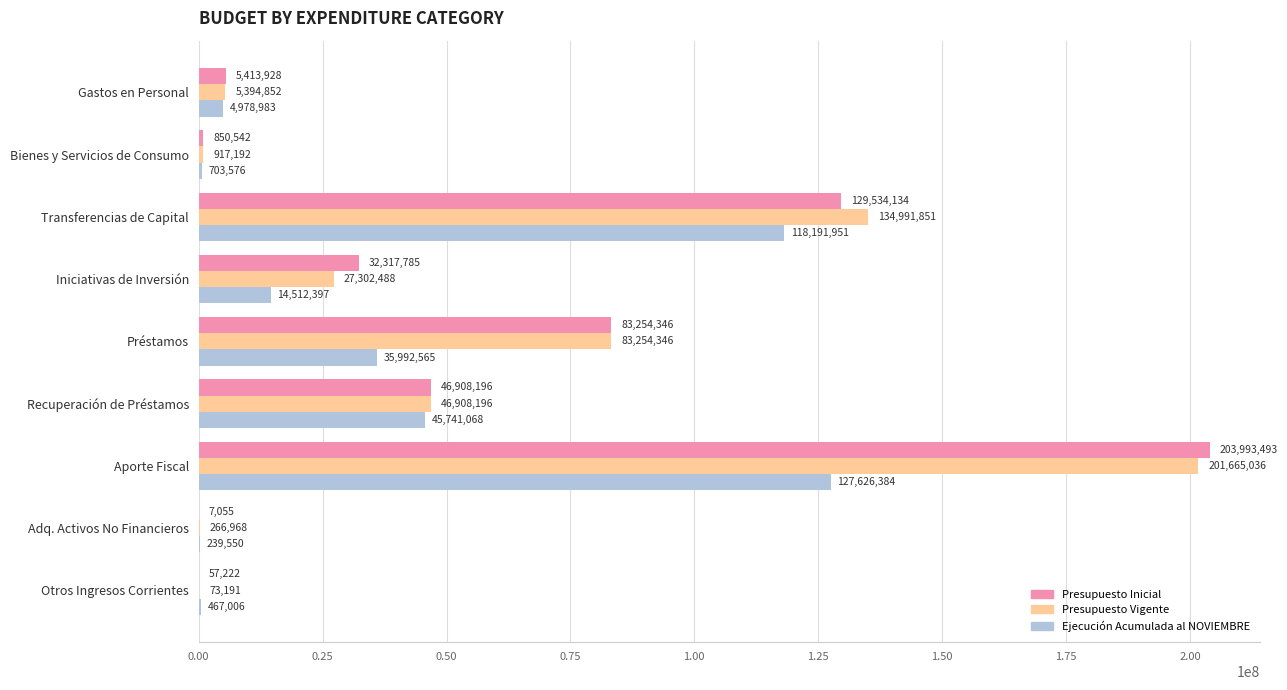

What is the sum of all Presupuesto Vigente values?

500774120